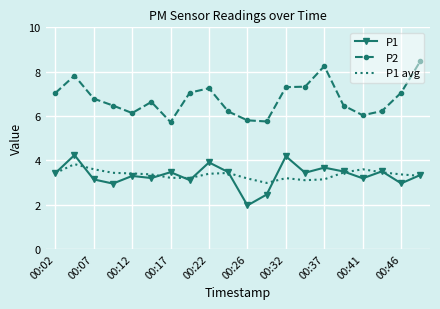

Which series has the largest total across all categories?

P2